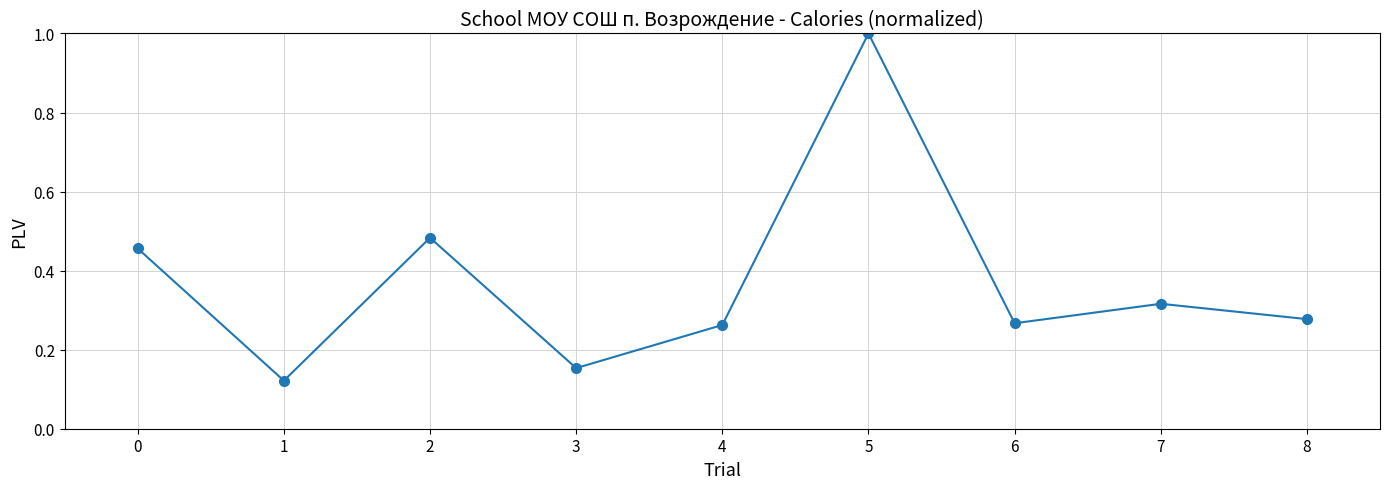

What is the change in value from 2 to 3?

-0.3